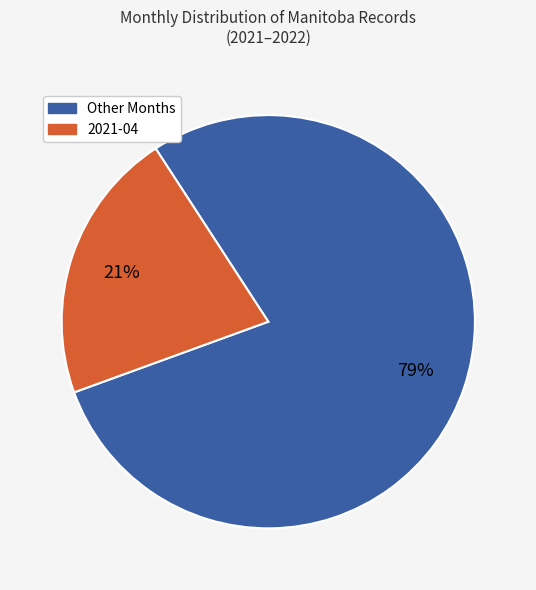

Is there any slice that represents more than half of the pie?

Yes